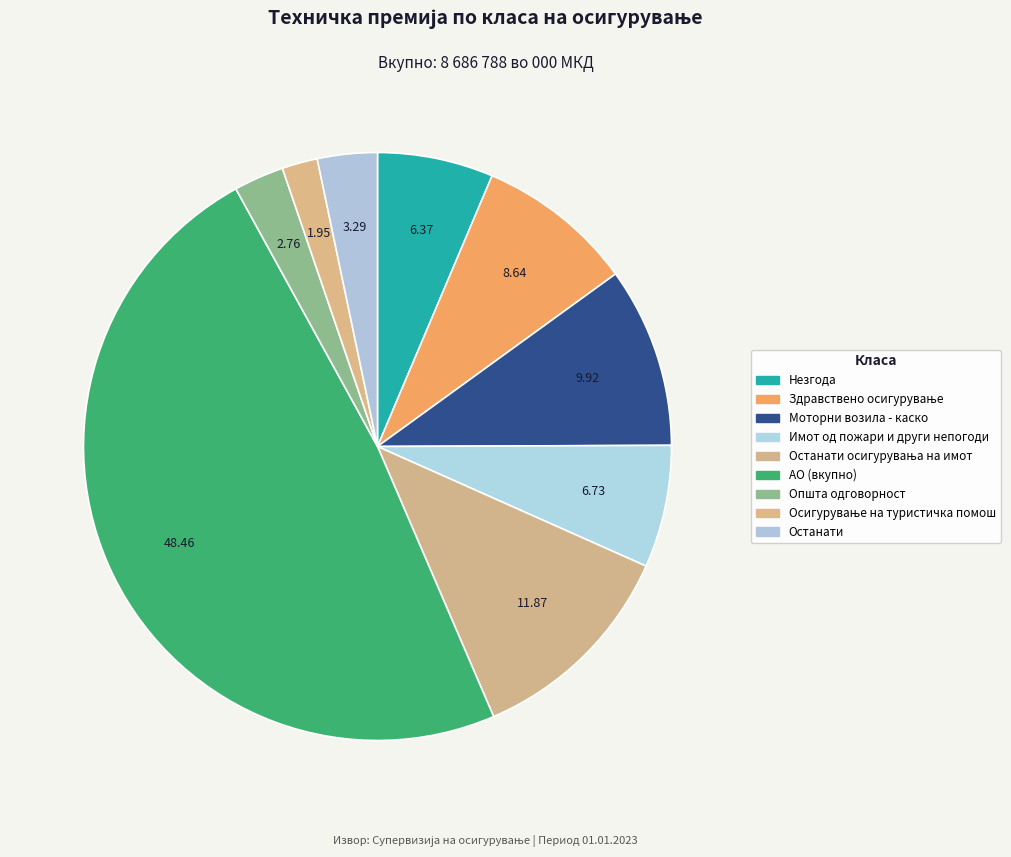

What is the smallest slice in the pie chart?

Осигурување на туристичка помош